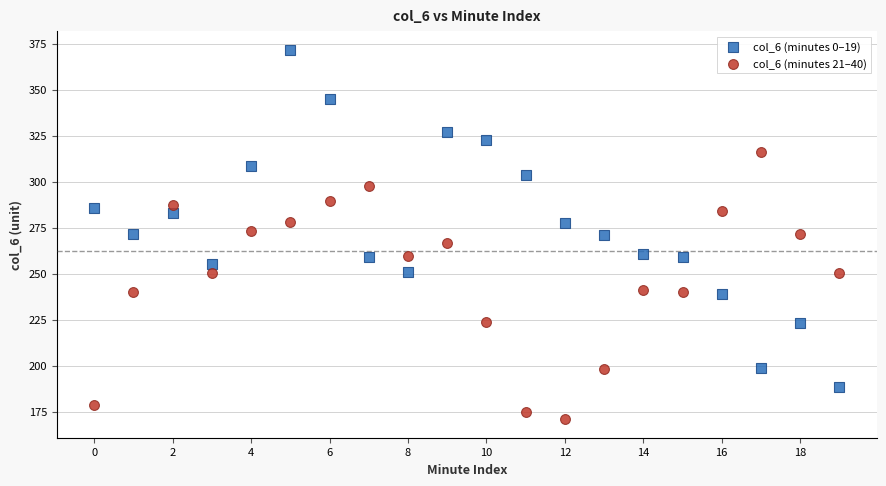

Across all data points, what is the range of Y values (max minus min)?

200.7